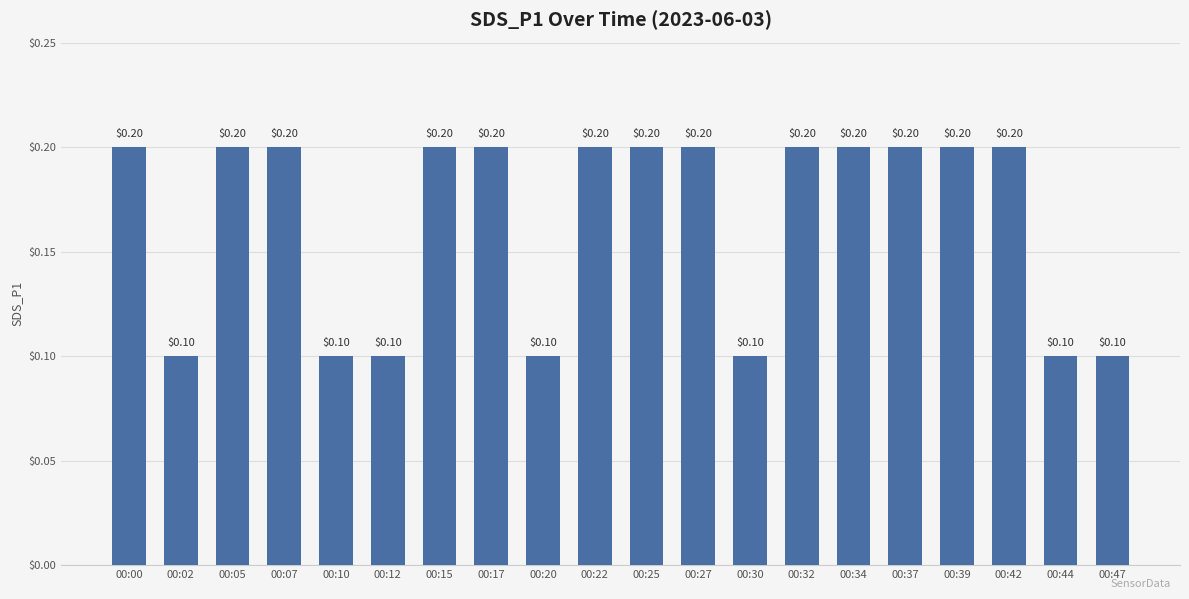

What is the sum of all values?

3.3